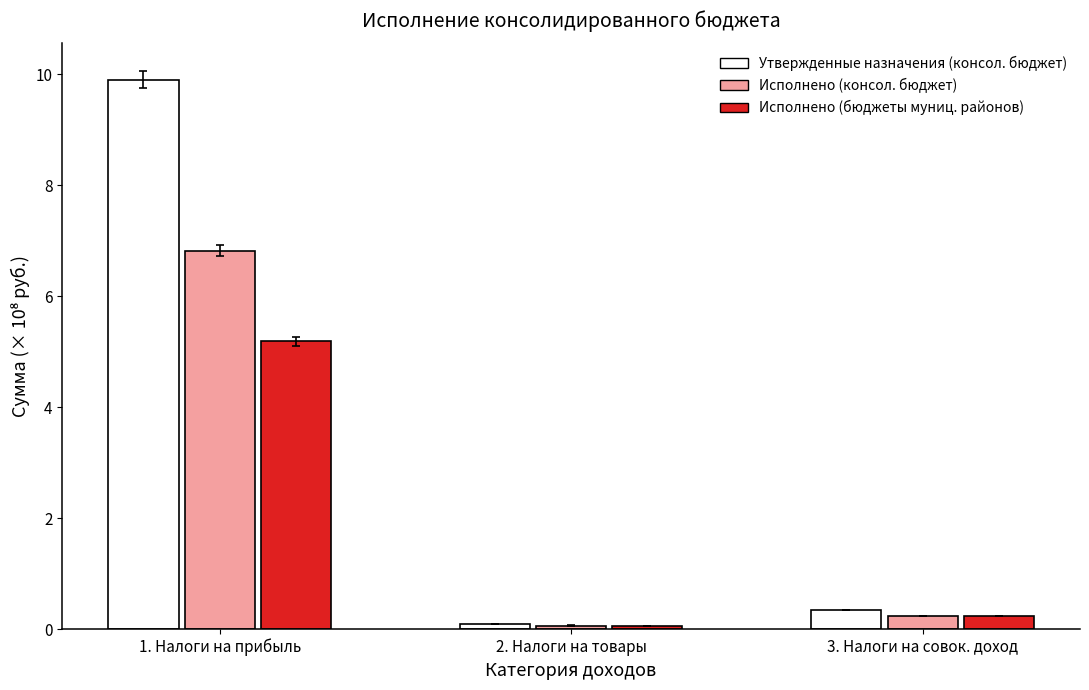

What is the value of the Утвержденные назначения (консол. бюджет) bar at the 1st from the left?

9.9